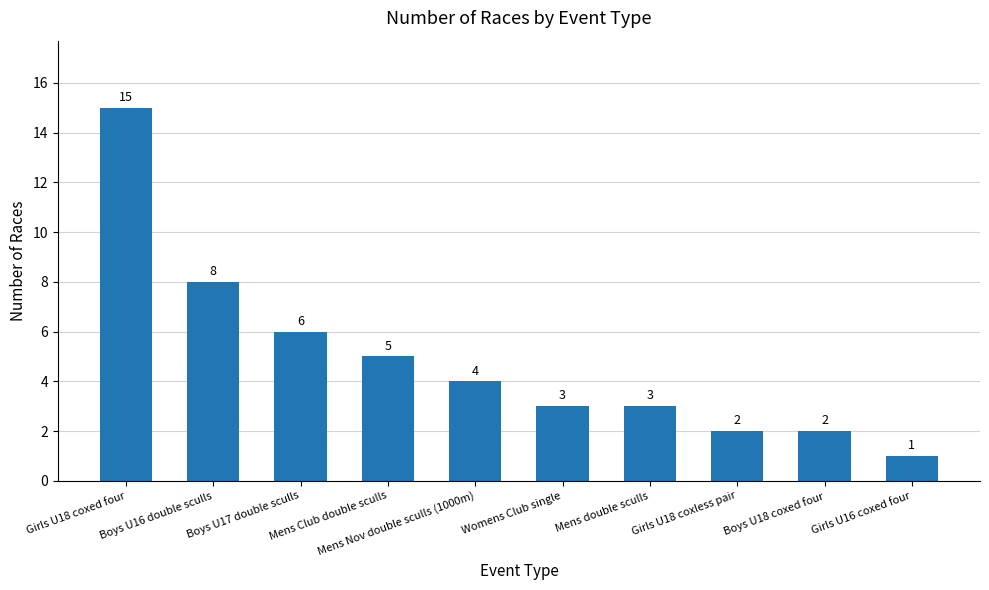

At which label does the data first exceed 4?

Girls U18 coxed four